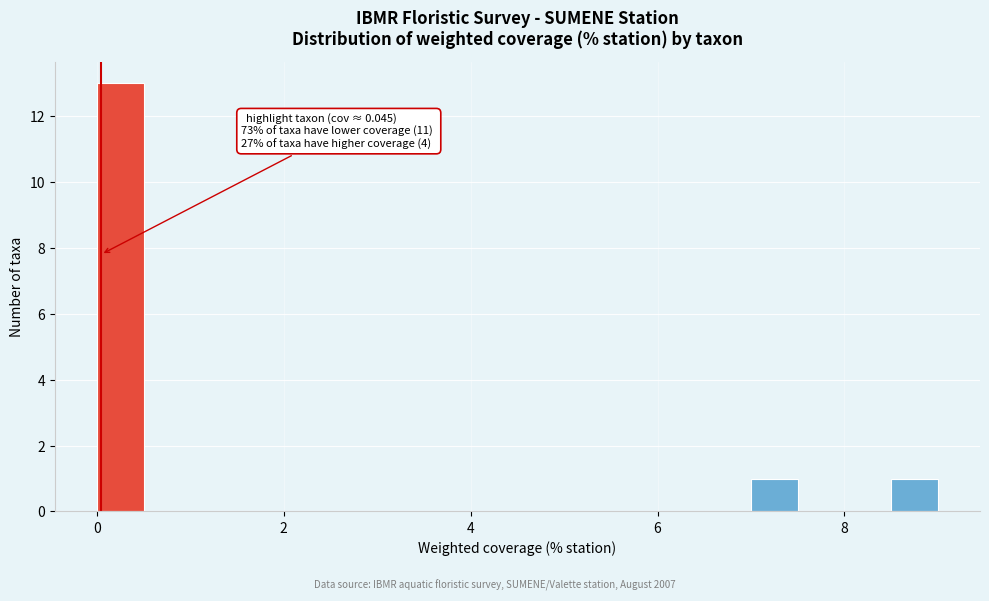

Read against the x-axis, roughly where is the centre of the tallest bar?

0.2